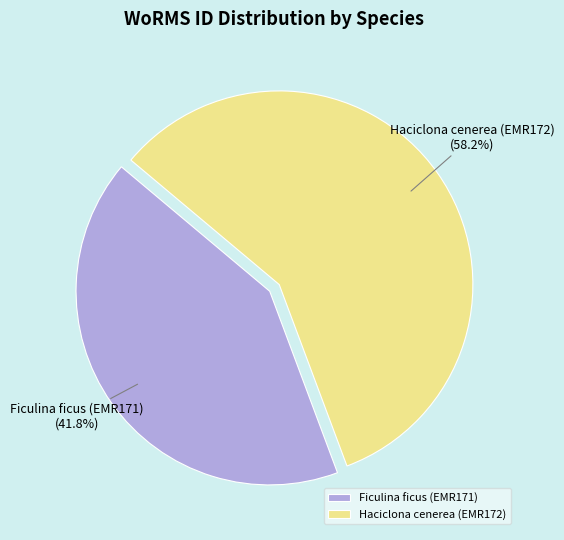

To the nearest percent, what is the difference between the Ficulina ficus (EMR171) and Haciclona cenerea (EMR172) slice percentages?

16%